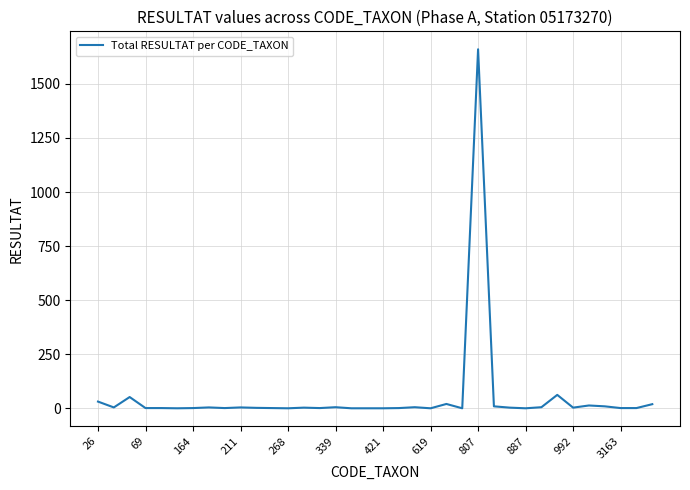

What is the greatest value displayed?

1660